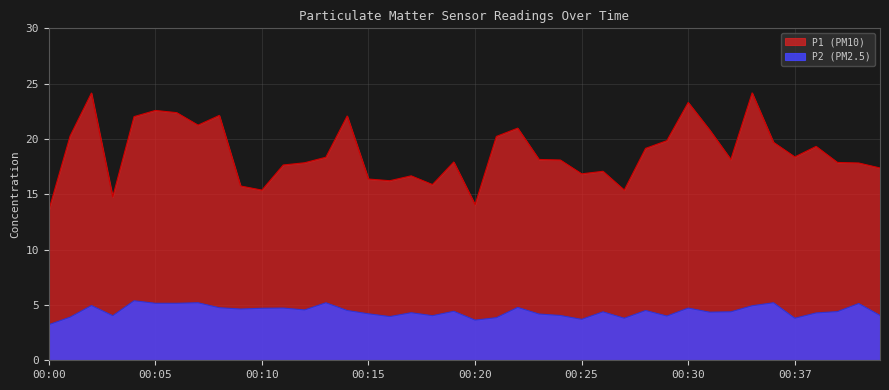

What is the difference between the P1 values at 00:05 and 00:17?

5.9